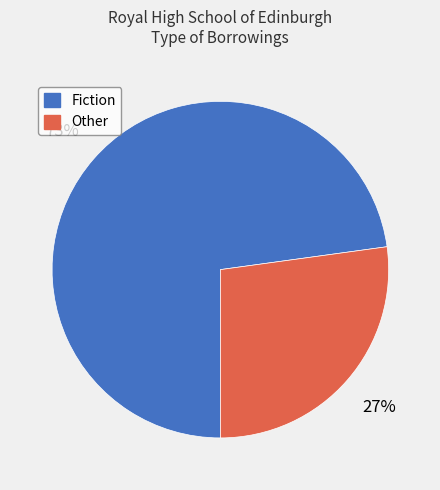

Is there a majority slice in this chart?

Yes